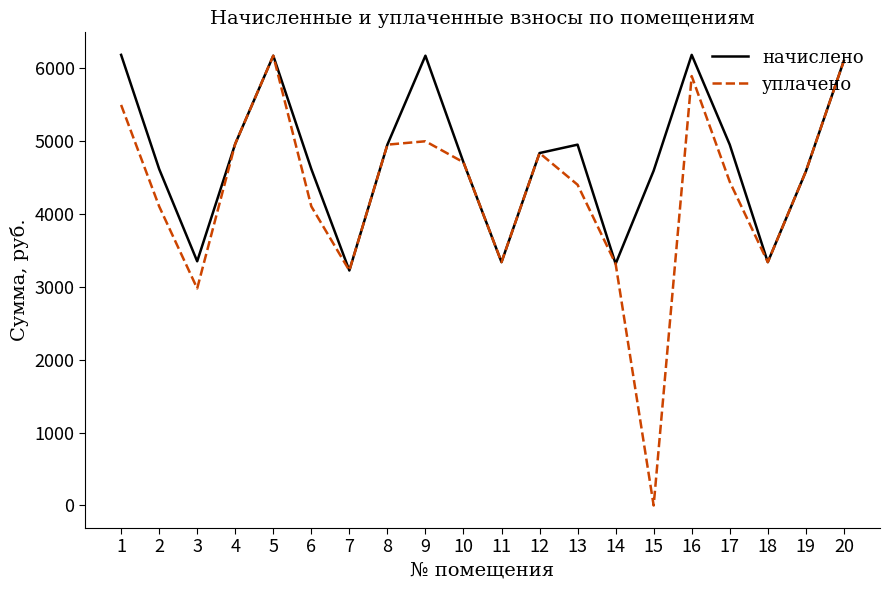

Between 3 and 16, which series saw the biggest shift?

уплачено